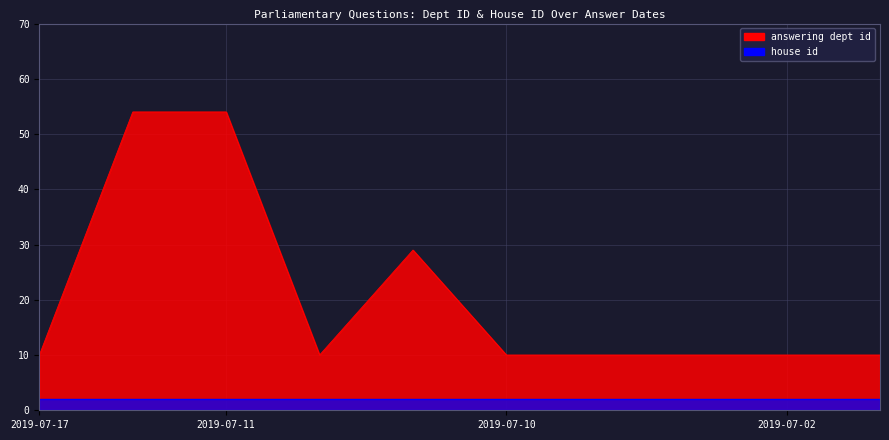

True or false: there are more than 1 points higher than both neighbors.

False